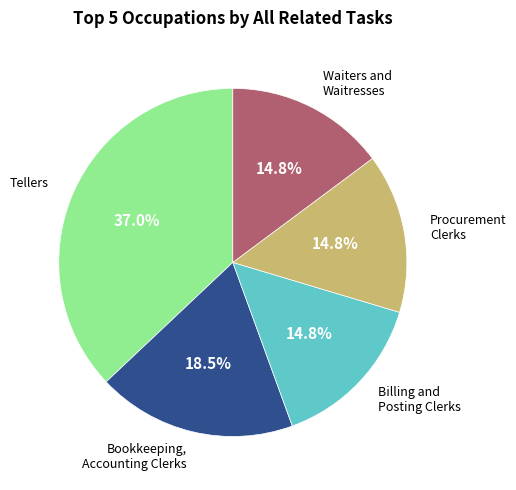

Count the number of slices in the pie.

5